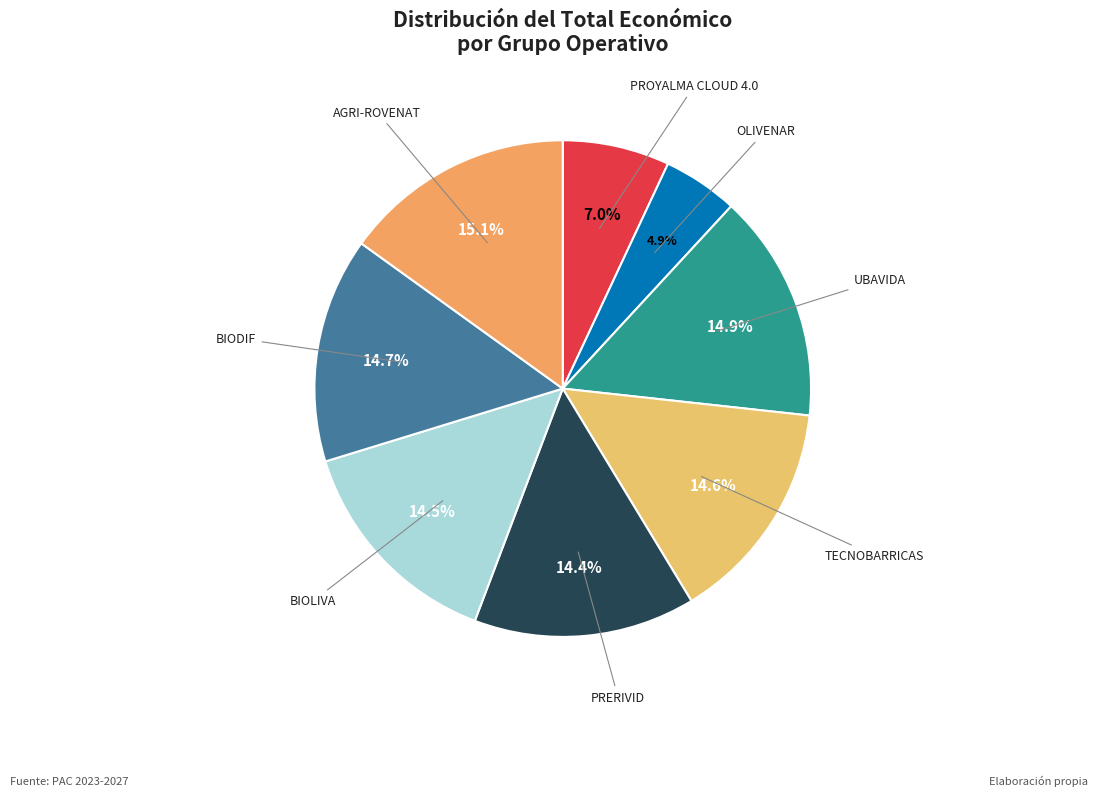

Which category has the smallest portion of the pie?

OLIVENAR